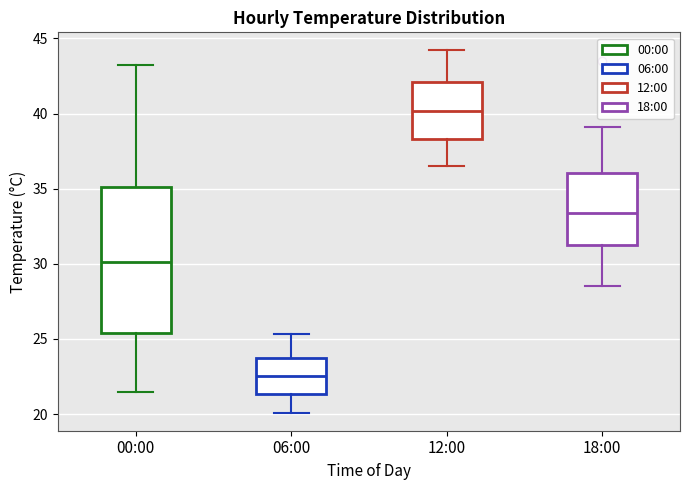

Which box is the tallest, from its lower edge to its upper edge?

00:00